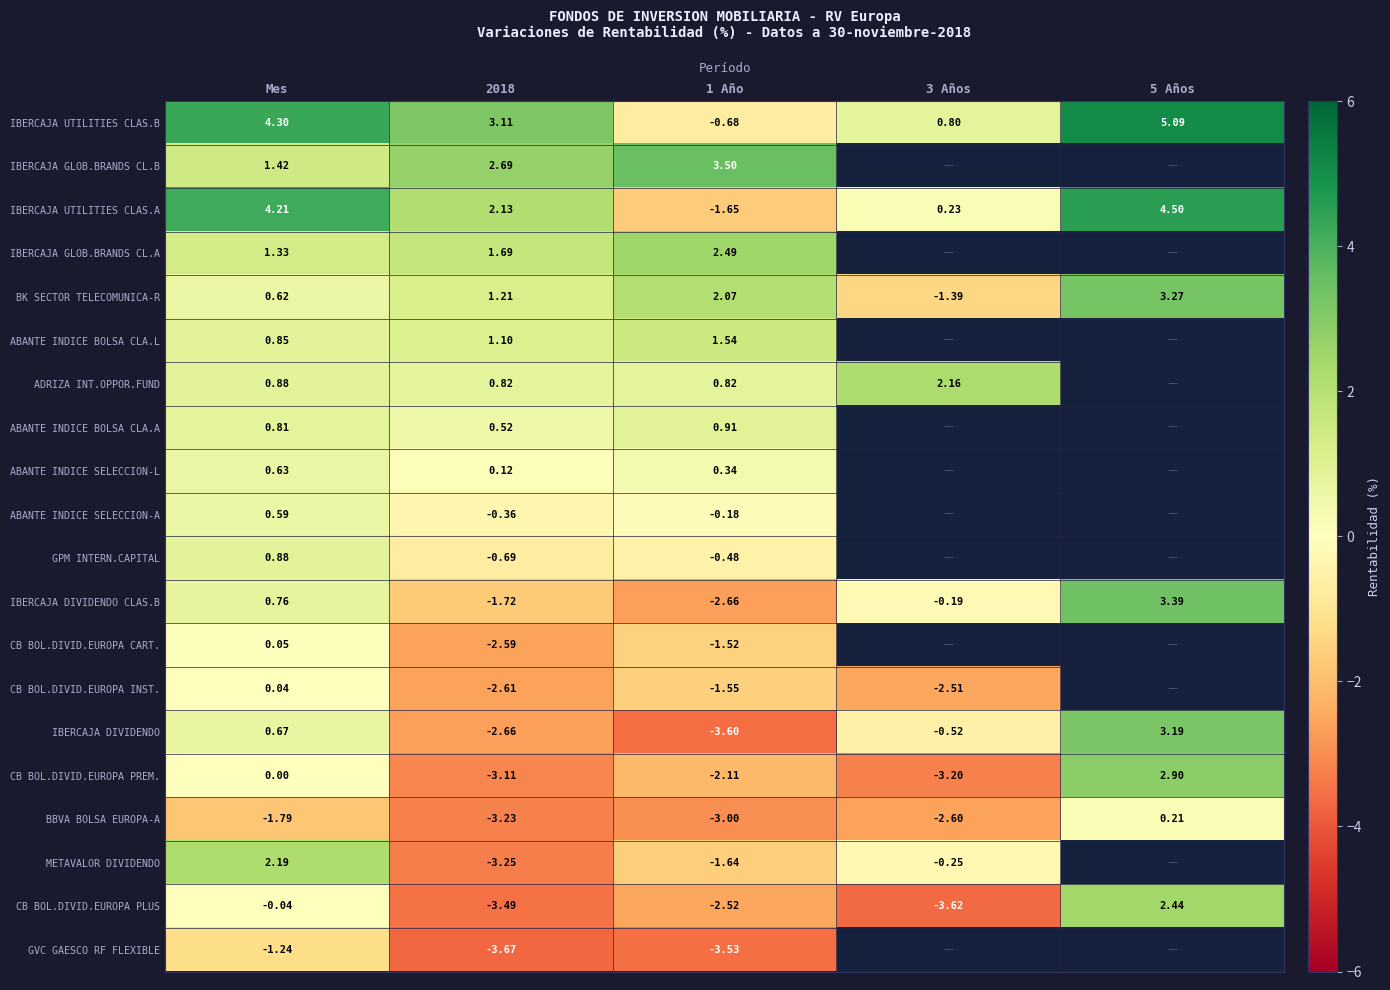

Where does the BBVA BOLSA EUROPA-A series first go above -2?

Mes